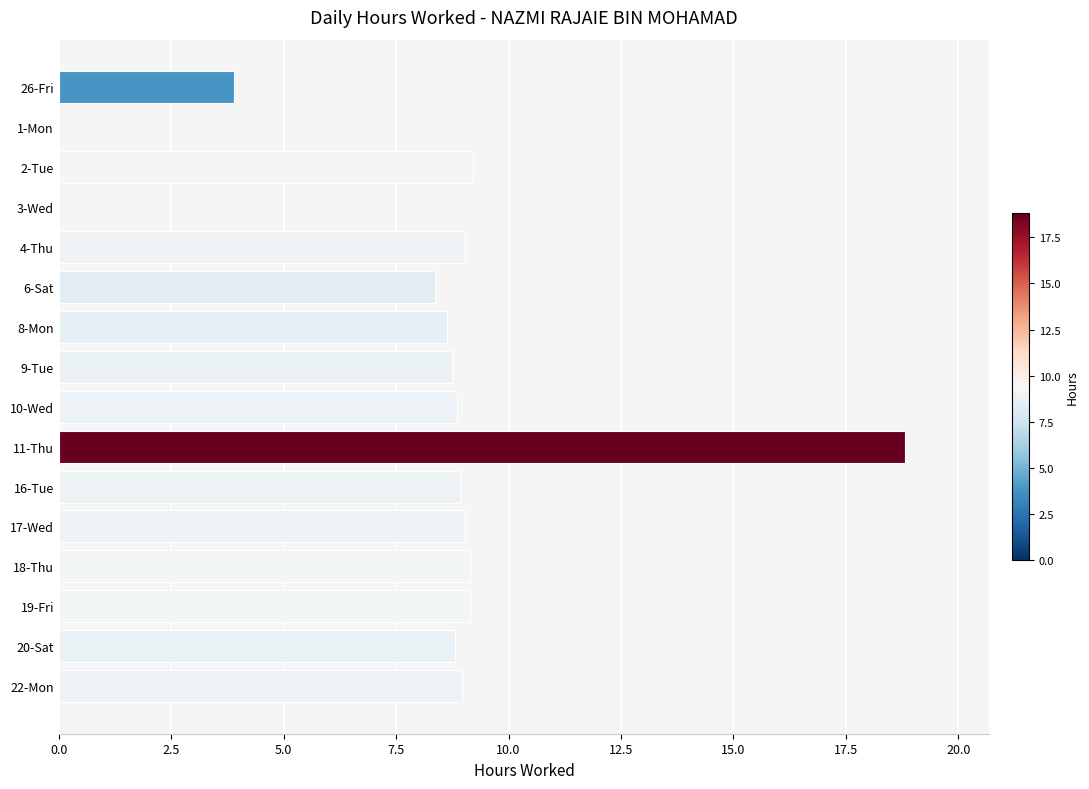

Which label corresponds to the largest value in the chart?

11-Thu